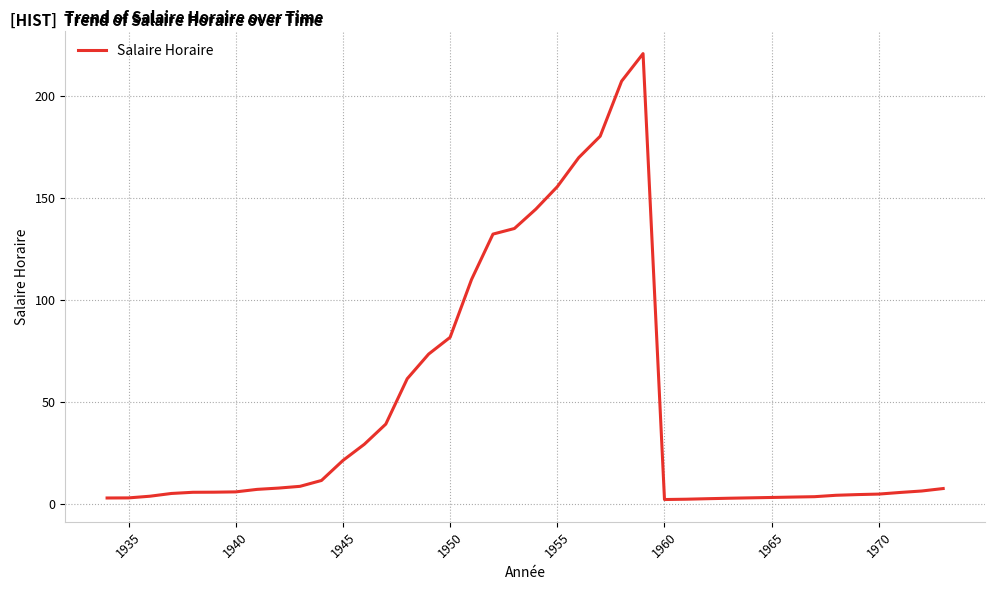

What is the maximum value shown in the chart?

221.0